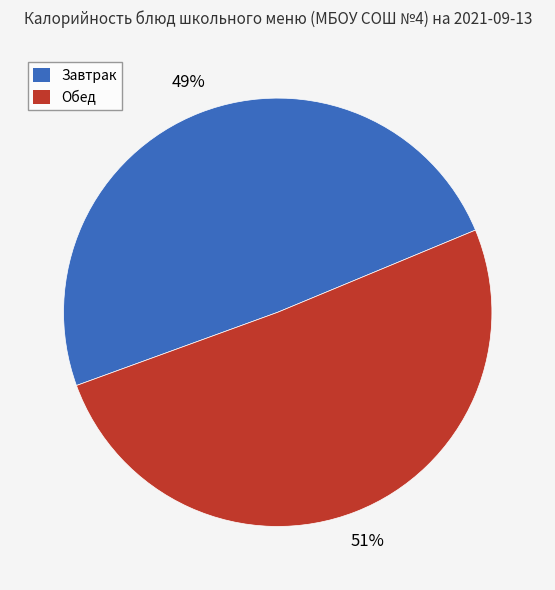

To the nearest percent, what is the average slice percentage?

50%